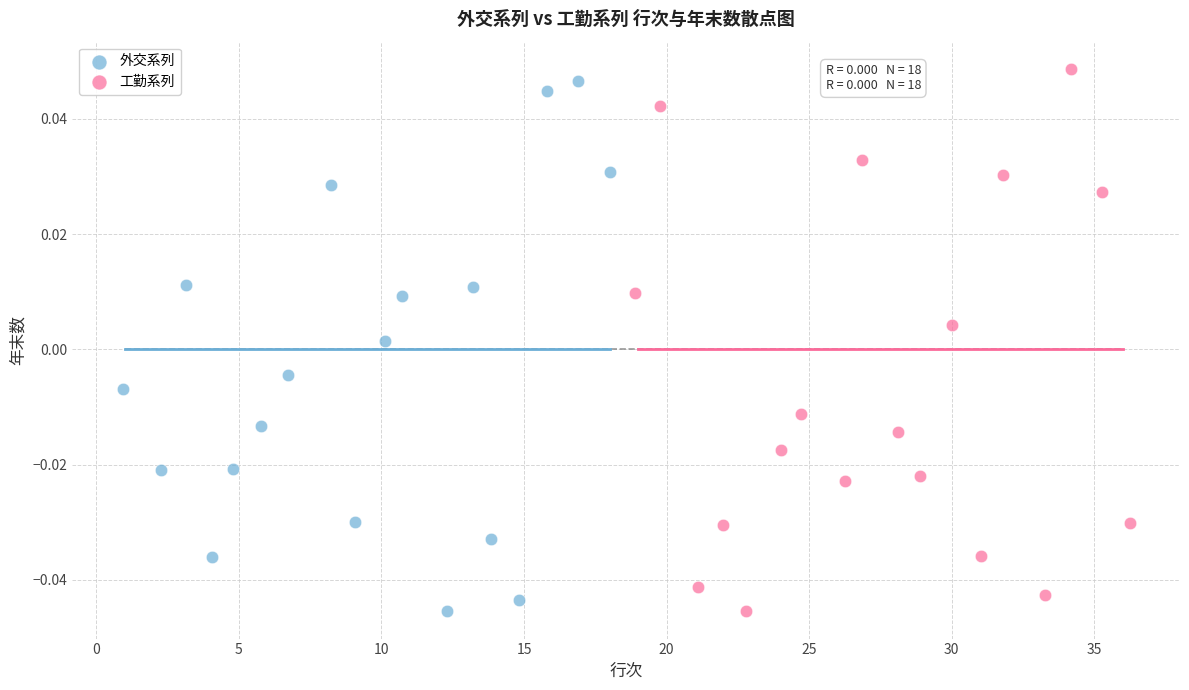

Which series has the largest Y range (max minus min)?

工勤系列